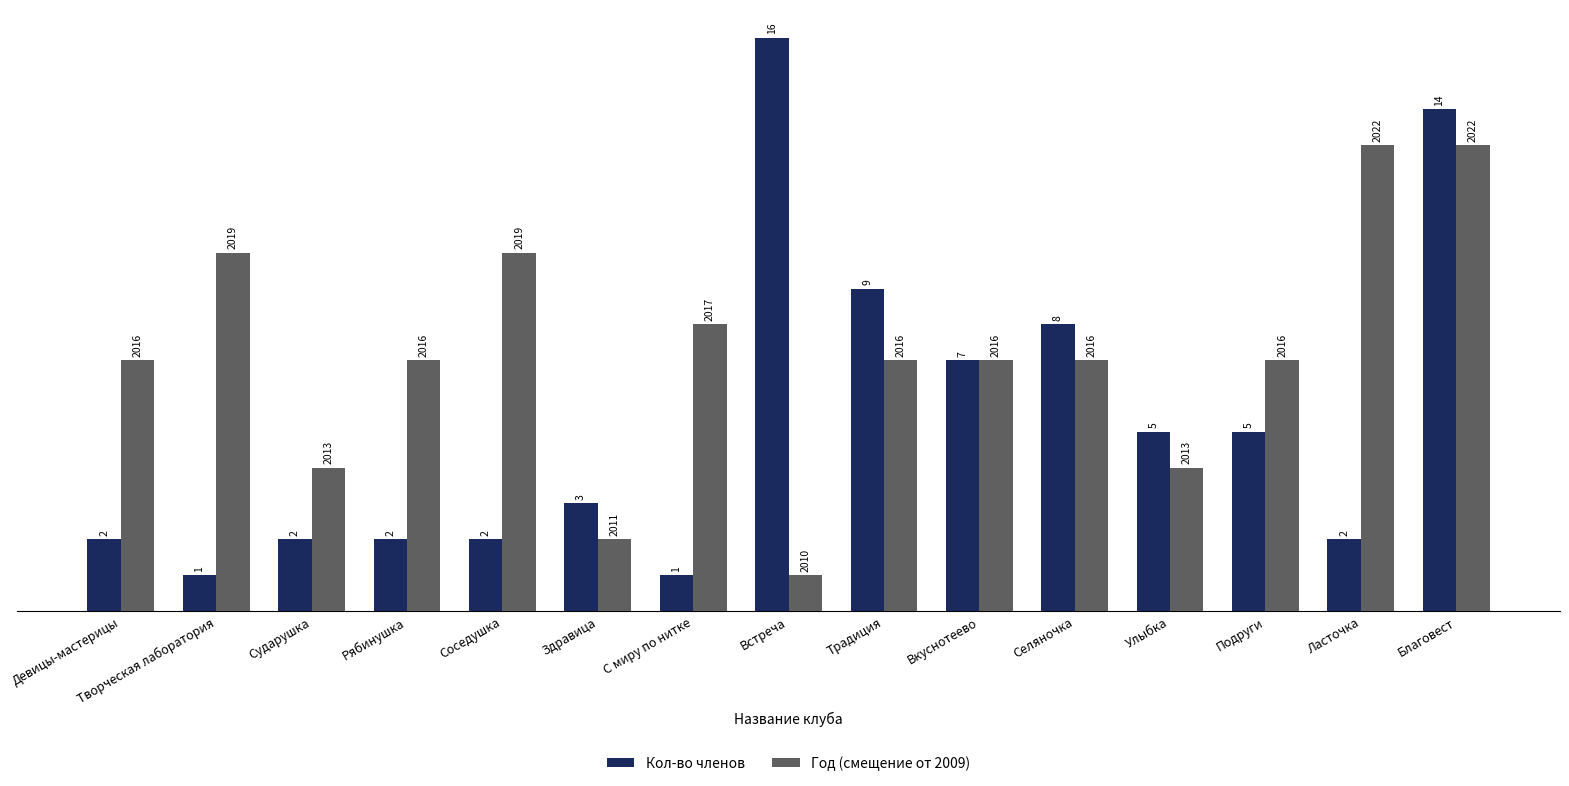

List the series in order of their overall mean, highest first.

Год (смещение от 2009), Кол-во членов